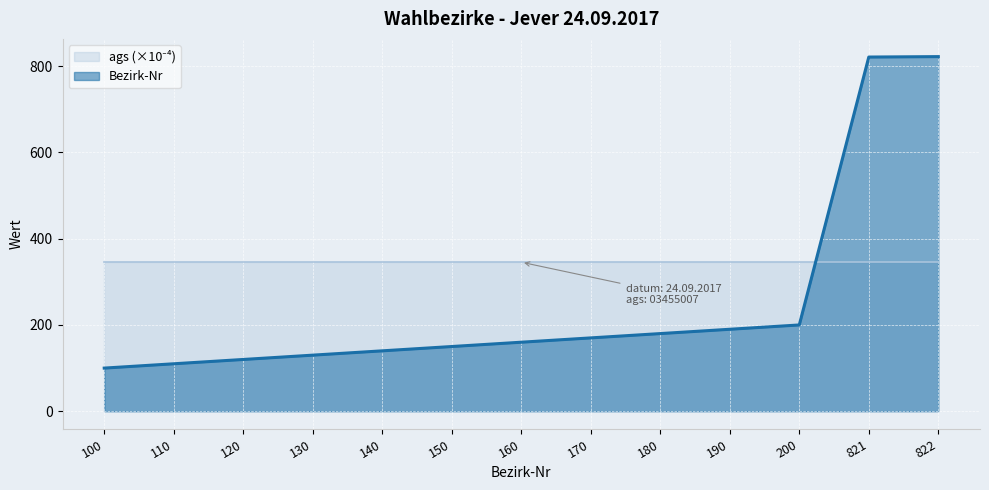

At which category does the chart reach its minimum across all series?

100